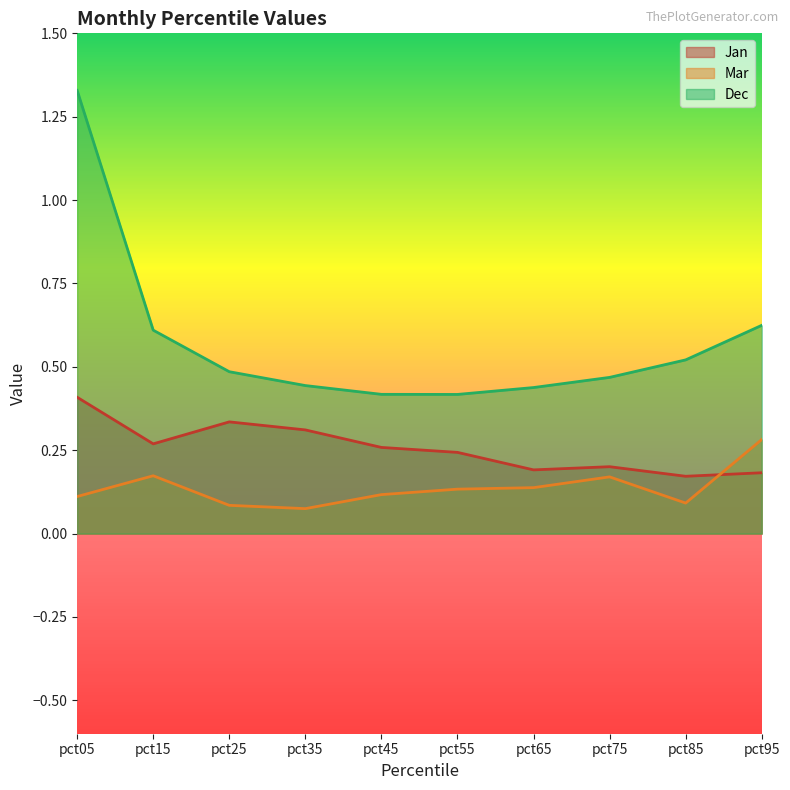

At which category does Dec reach its first local valley?

pct55